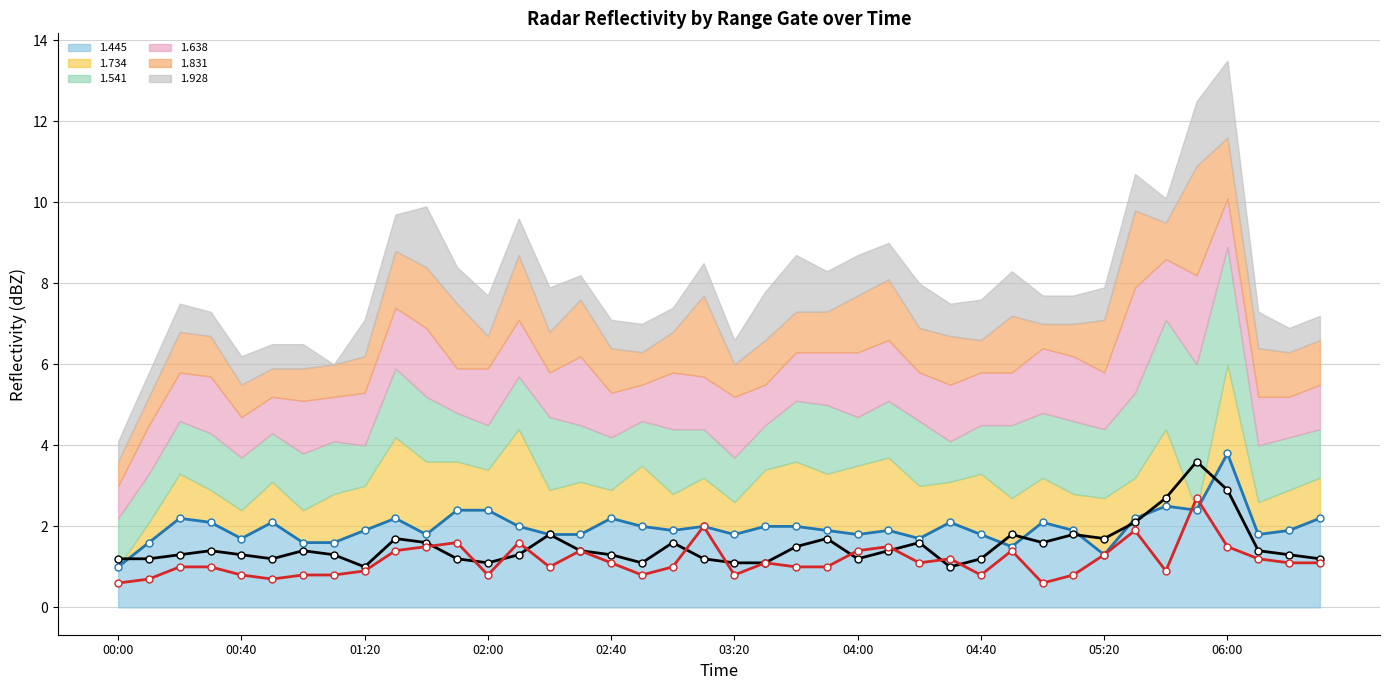

What is the greatest value displayed?

3.8